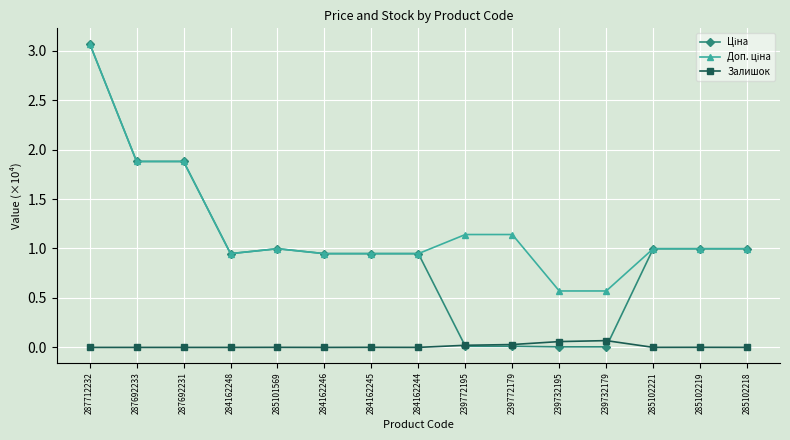

At which category is the sum across all series the highest?

287712232